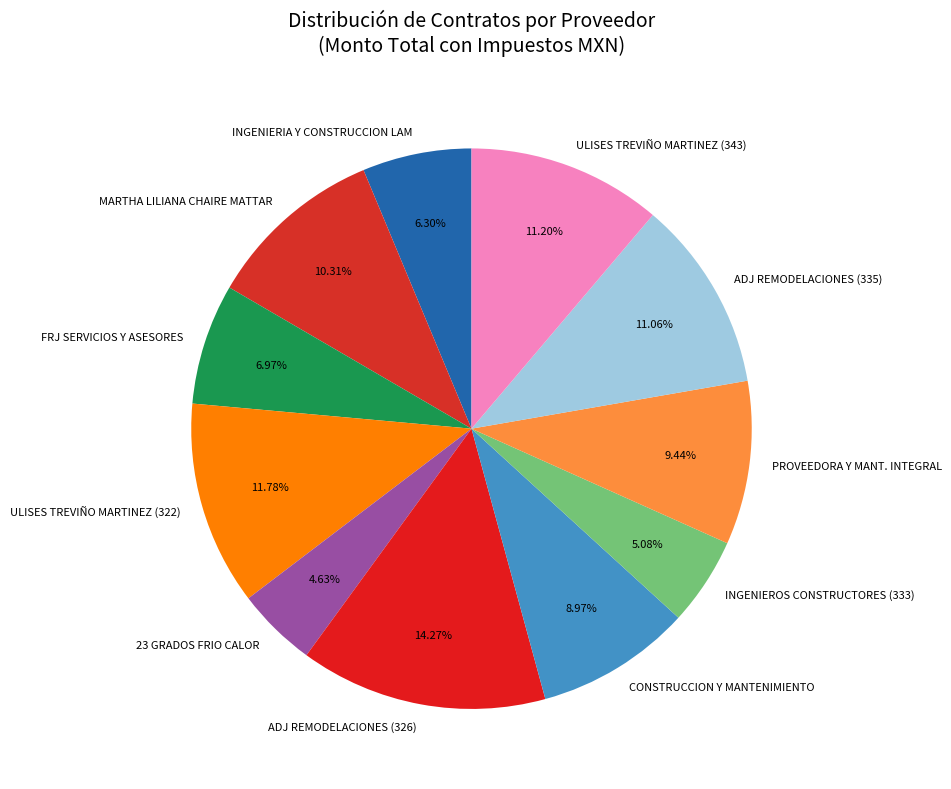

Which has a higher value, ULISES TREVIÑO MARTINEZ (343) or MARTHA LILIANA CHAIRE MATTAR?

ULISES TREVIÑO MARTINEZ (343)